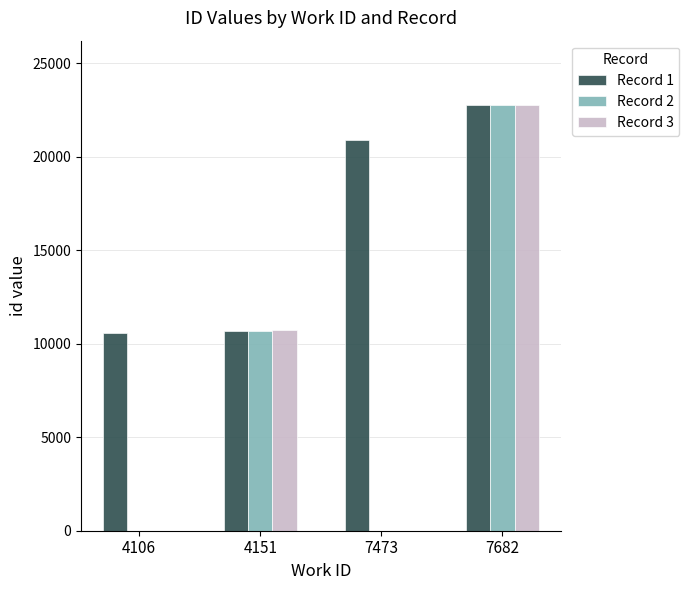

What is the sum of all Record 2 values?

33477